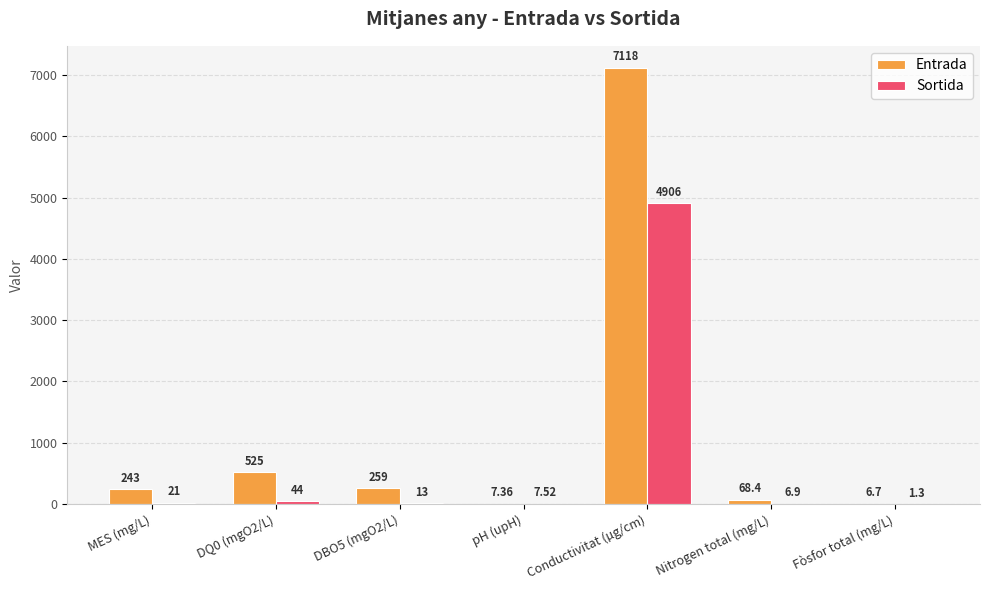

Which series has the largest total across all categories?

Entrada